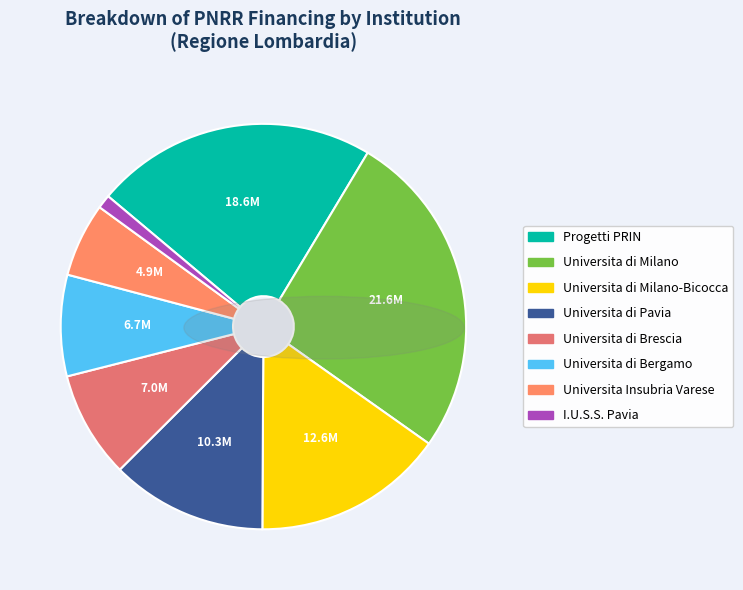

Is there any slice that represents more than half of the pie?

No